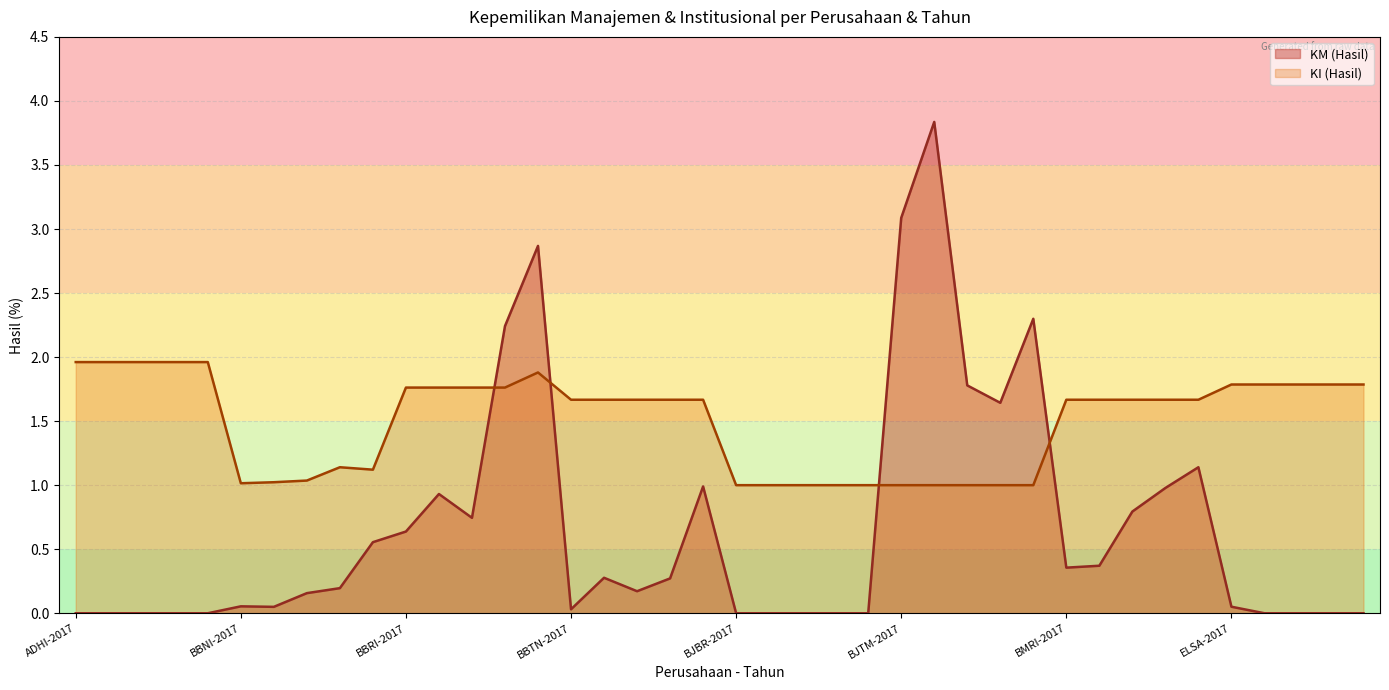

Is it true that KI (Hasil) equals 2.0 at ADHI-2017?

True